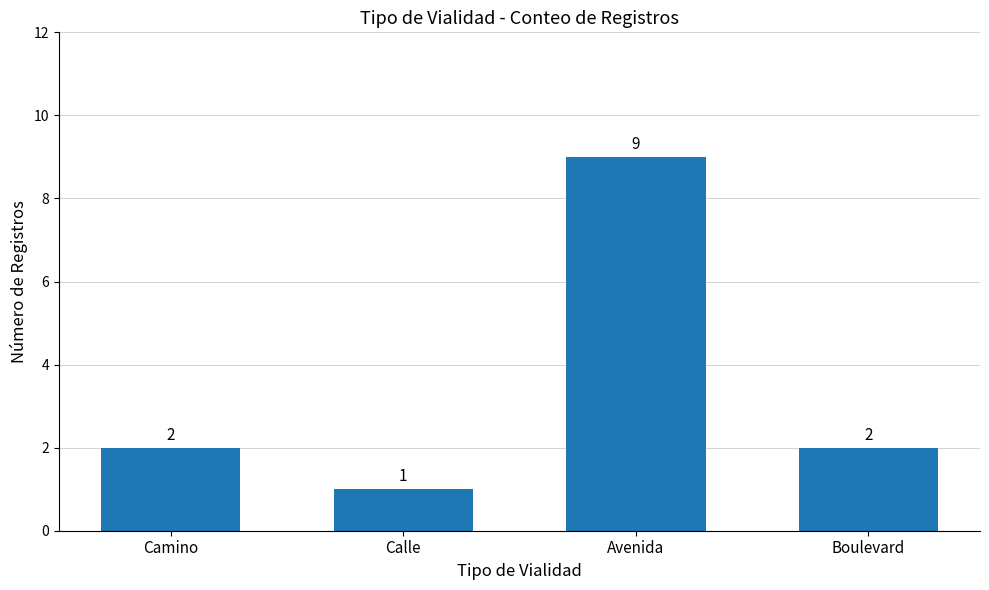

How many values are below 2?

1